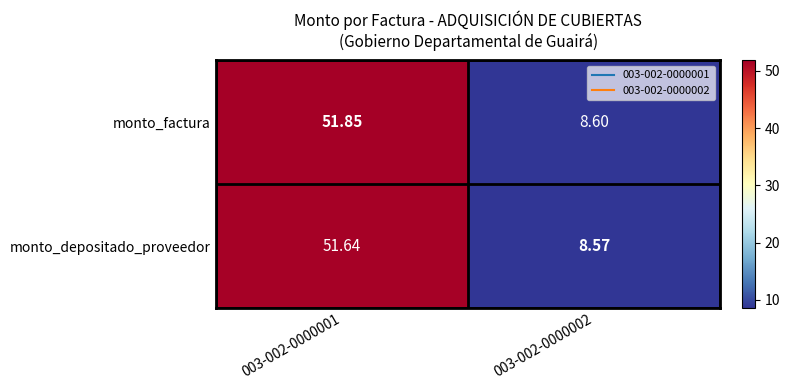

At which category is the sum across all series the highest?

003-002-0000001